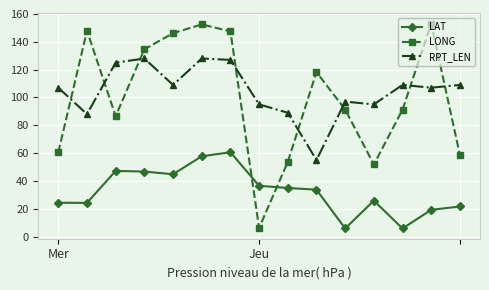

List the series in order of their peak value, highest first.

LONG, RPT_LEN, LAT